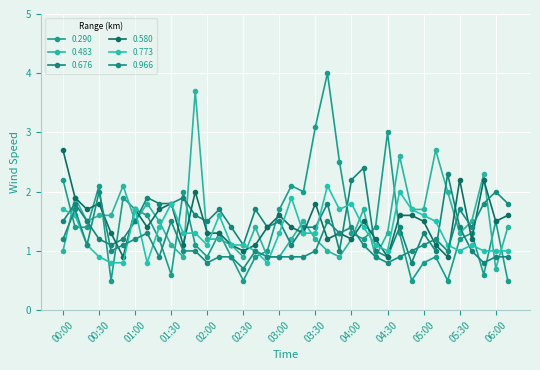

Which series has the widest spread of values?

0.290